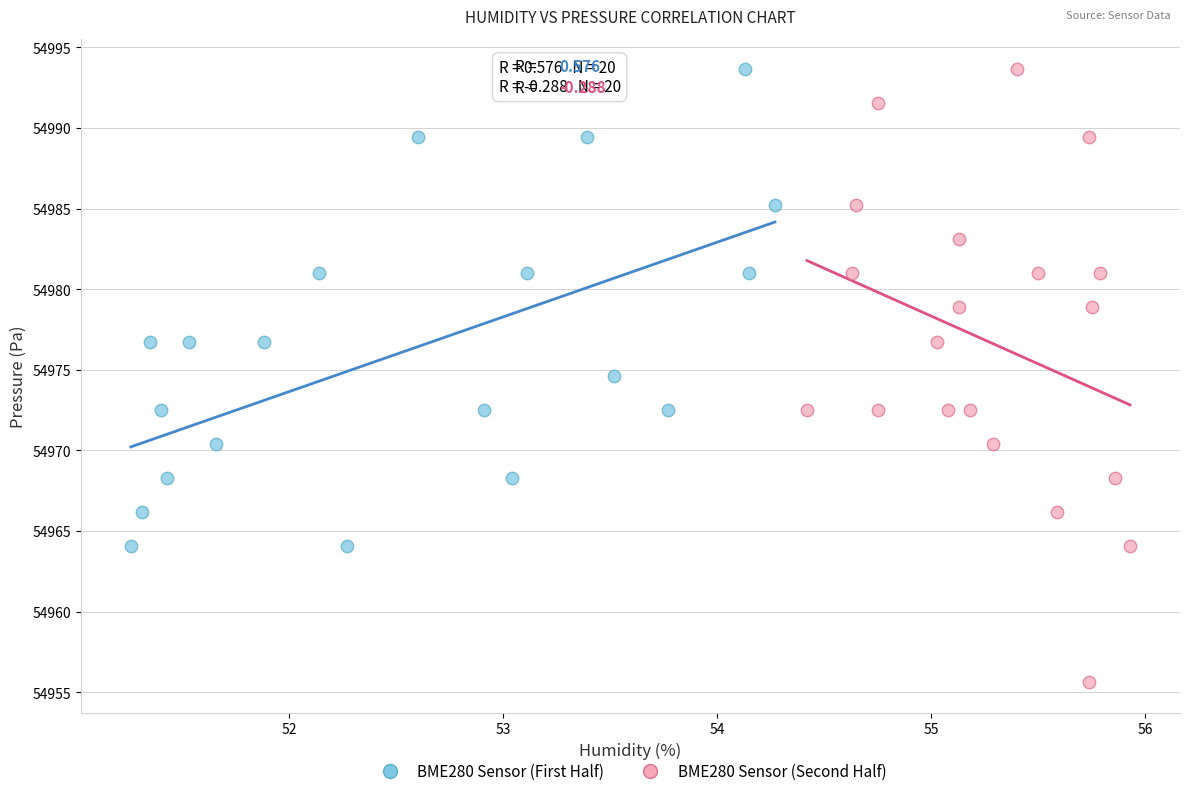

Which series has the largest Y range (max minus min)?

BME280 Sensor (Second Half)